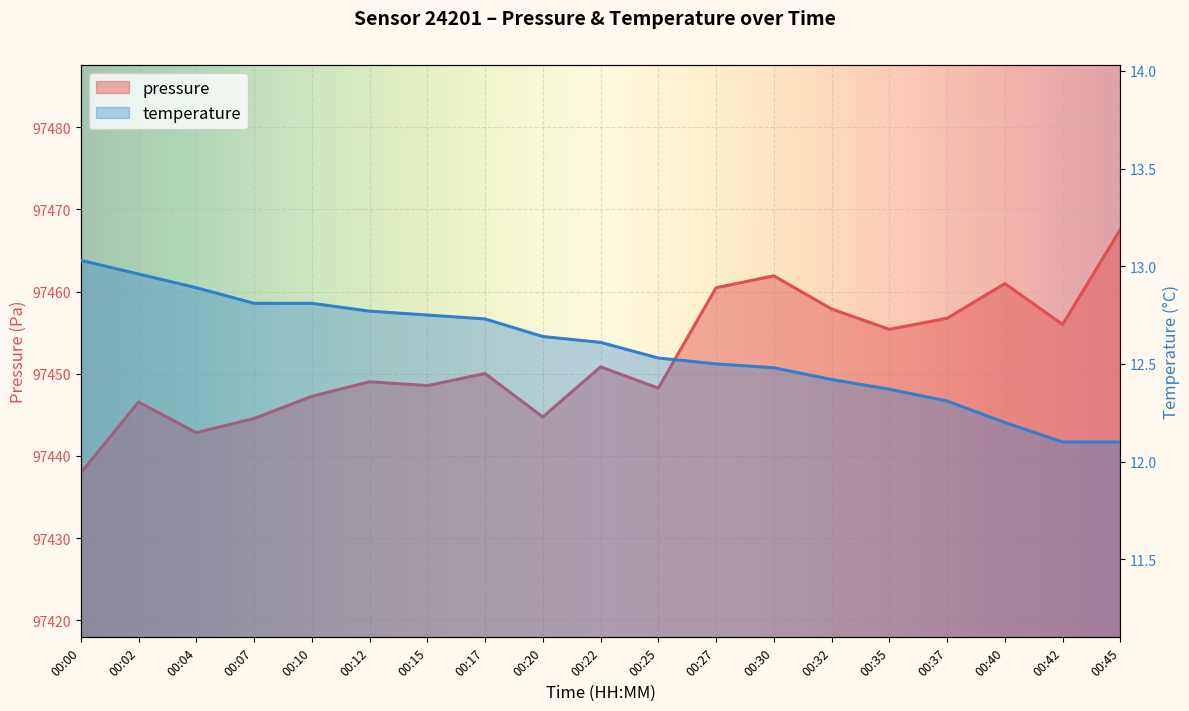

What are all the series names shown in the legend?

pressure, temperature